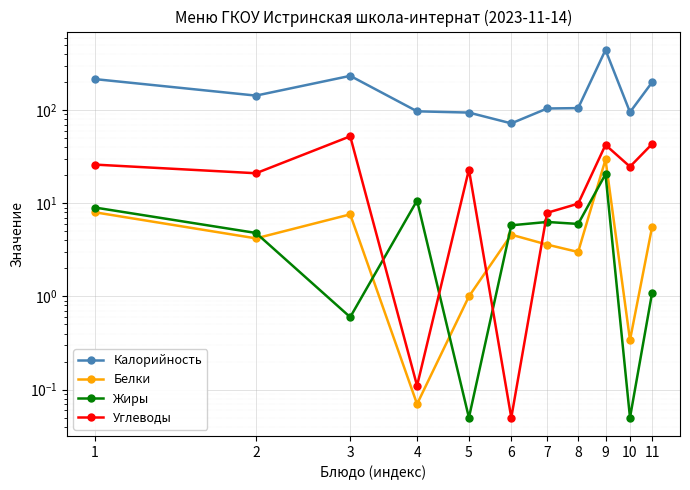

Reading right to left, transcribe all the data shown in this chart.

Калорийность: 199.0	95.0	442.0	105.0	104.0	72.0	94.0	97.0	233.0	143.0	215.0
Белки: 5.6	0.3	29.5	3.0	3.6	4.6	1.0	0.1	7.6	4.2	8.0
Жиры: 1.1	0.1	20.5	6.0	6.3	5.8	0.1	10.7	0.6	4.8	9.0
Углеводы: 43.3	24.7	42.3	9.9	7.9	0.1	23.0	0.1	52.3	21.0	26.0